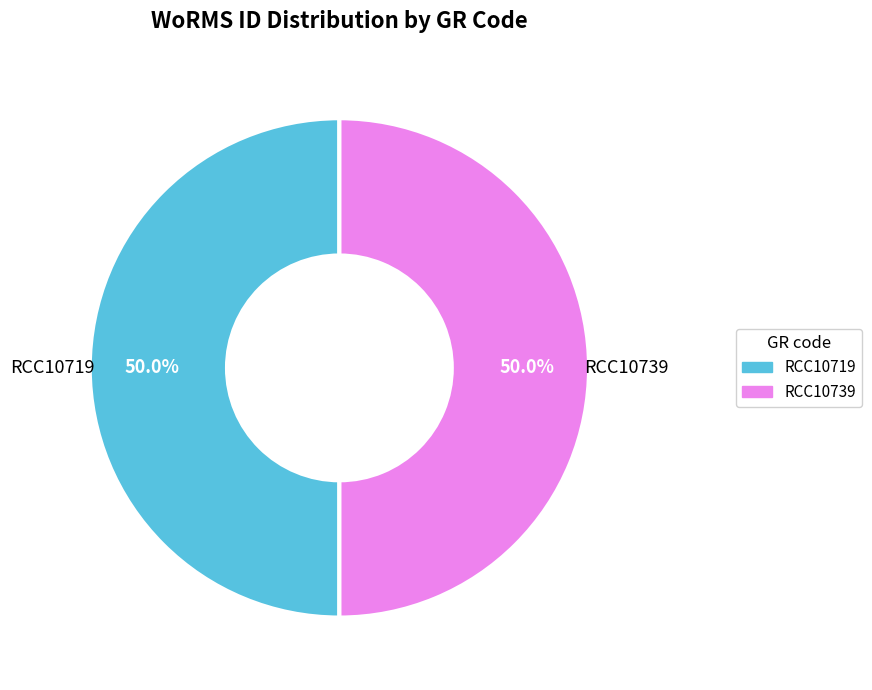

Do RCC10719 and RCC10739 together represent more than half of the pie?

Yes